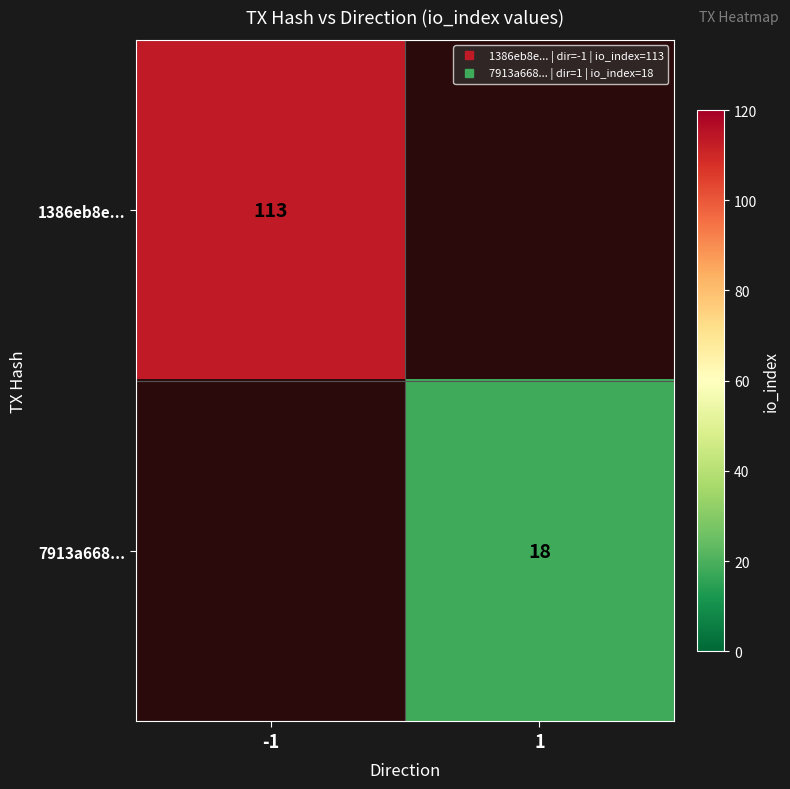

Count the number of data series in this chart.

2